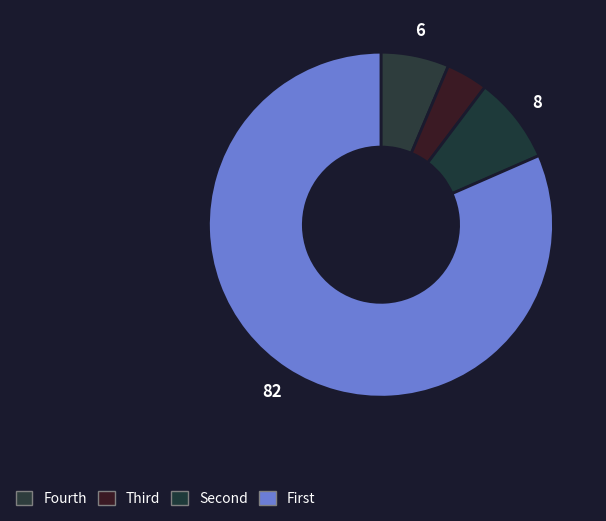

Count the number of slices in the pie.

4